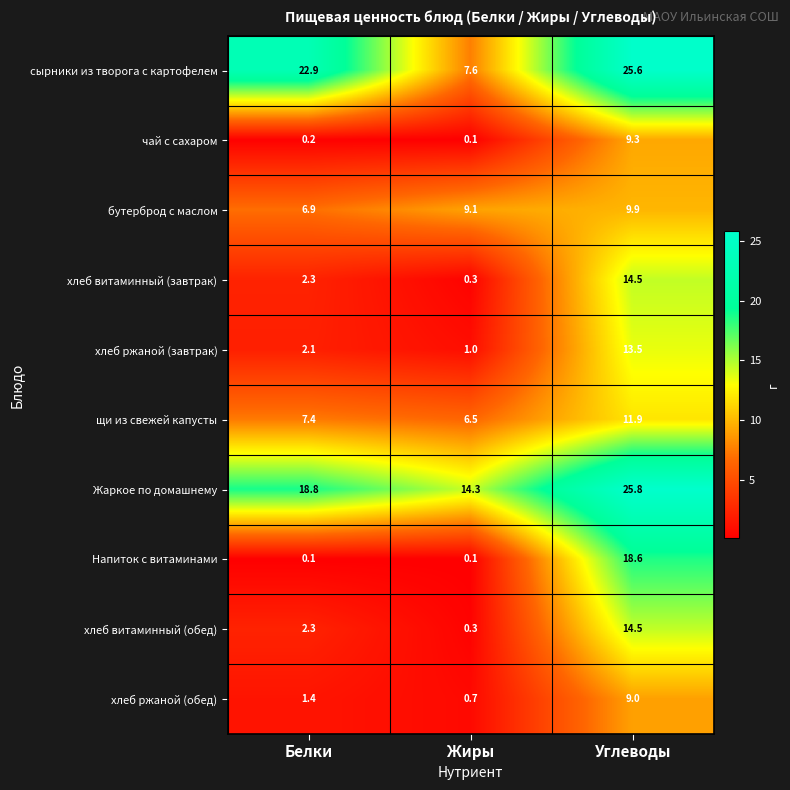

What is the difference between the highest and lowest values at Жиры?

14.2